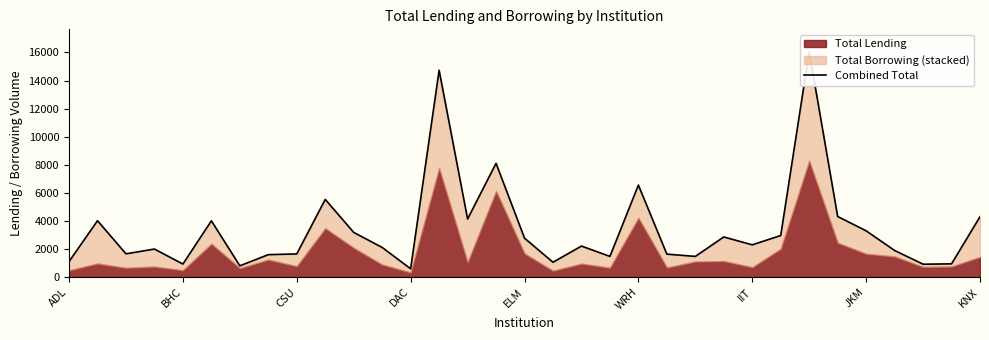

How many data points are less than 2203?

16